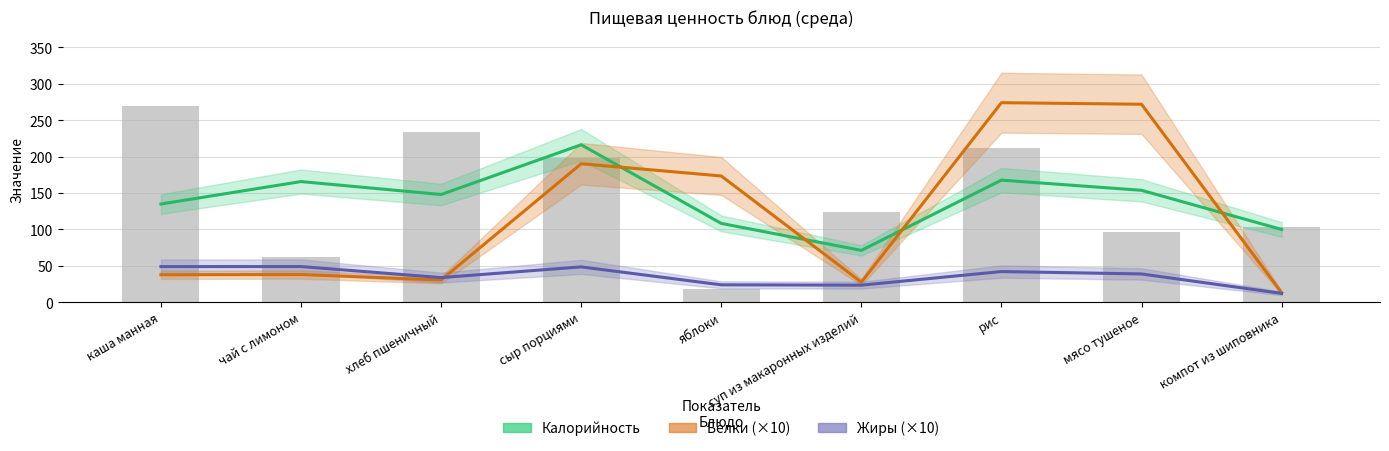

Does the chart contain stacked bars?

No